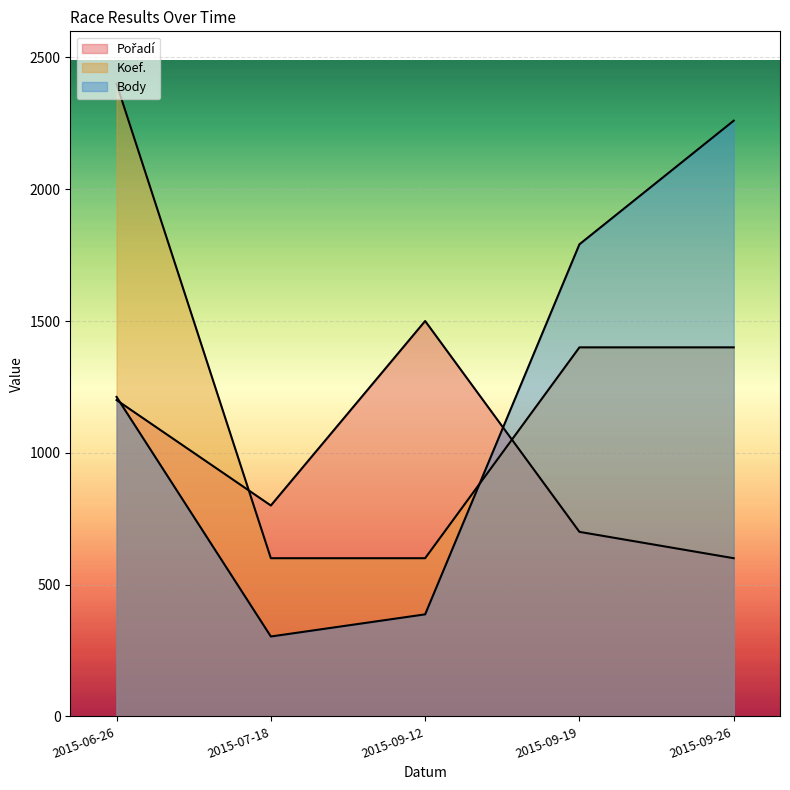

Which series changed the most between 2015-09-19 and 2015-09-26?

Body